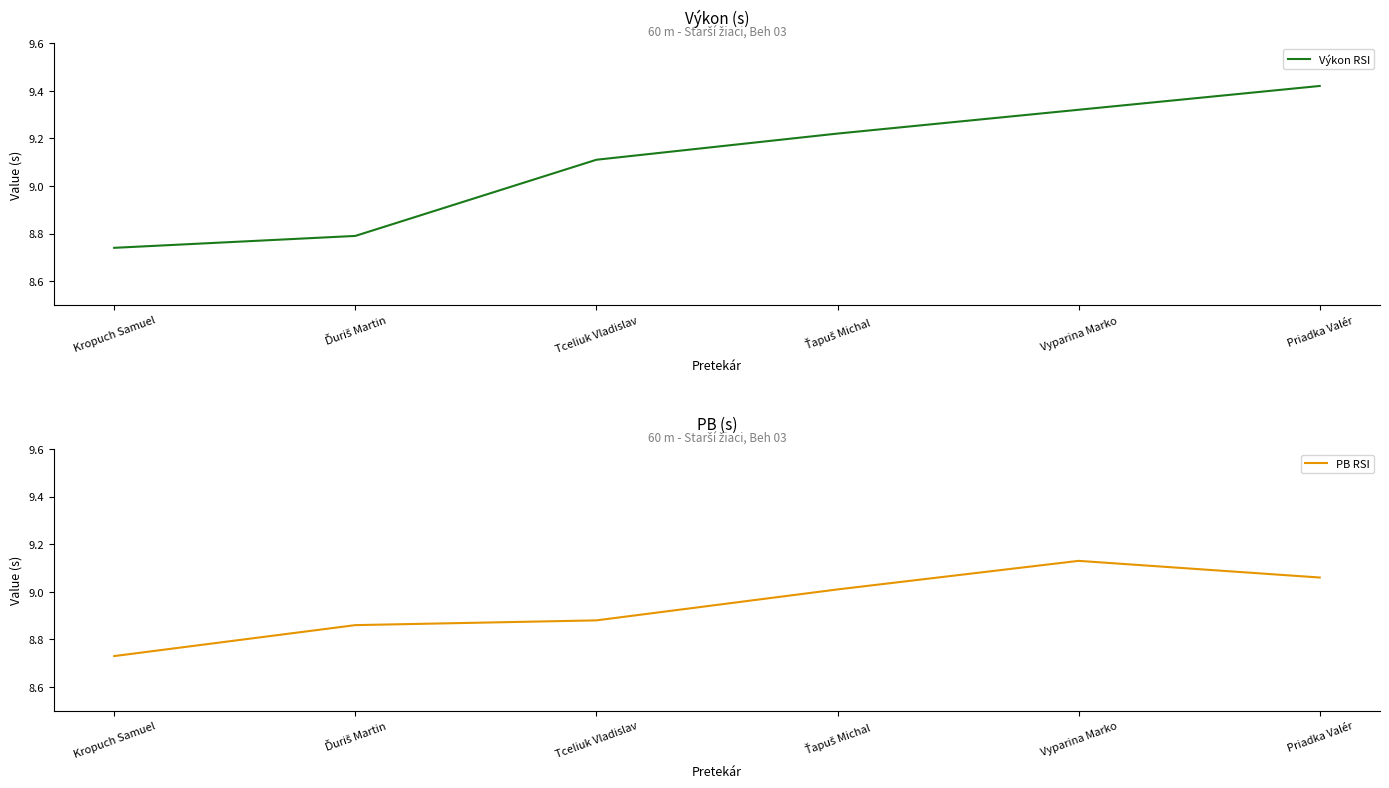

In PB RSI, how many points are higher than both neighbors (excluding endpoints)?

1